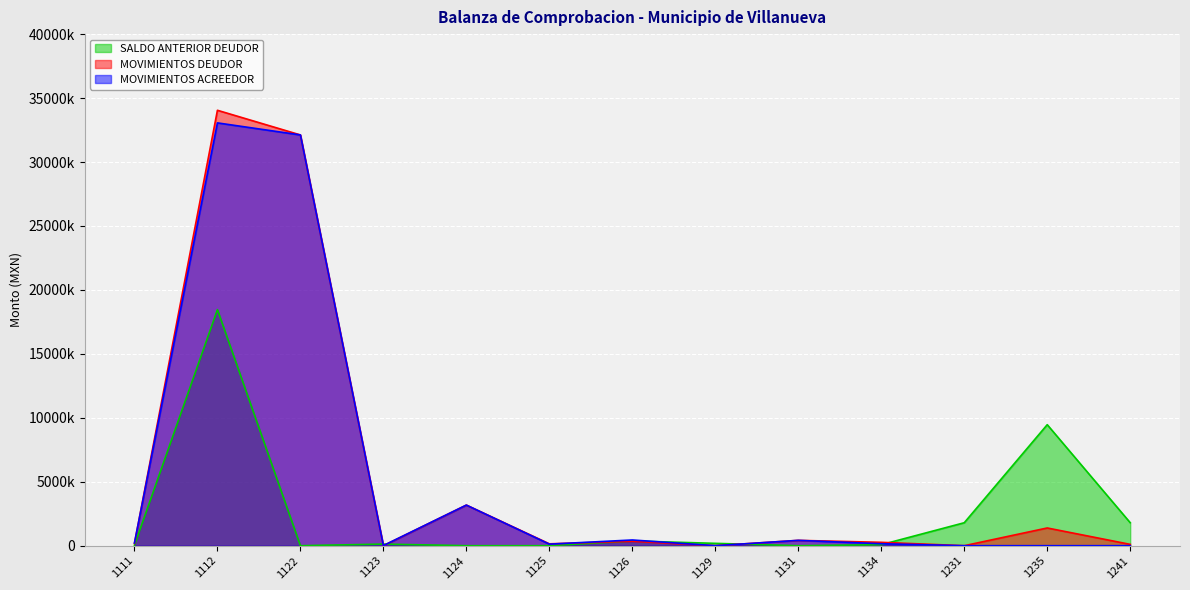

Between which two adjacent categories do MOVIMIENTOS DEUDOR and MOVIMIENTOS ACREEDOR first intersect?

1111 and 1112